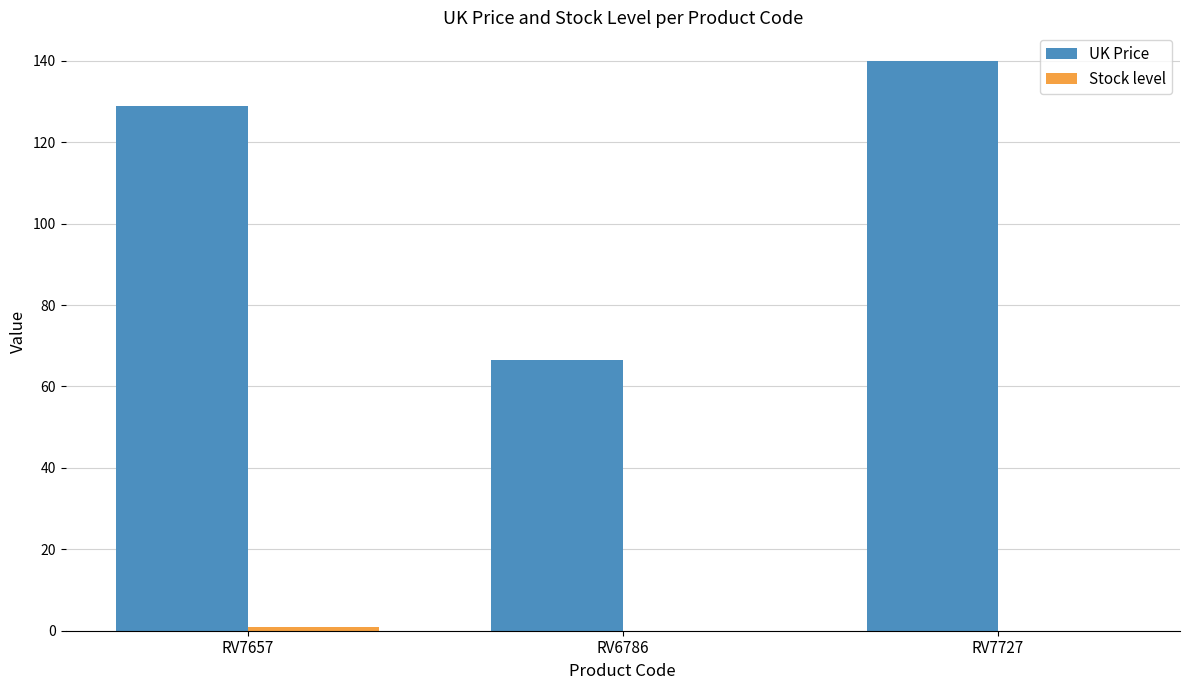

What is the highest value of the UK Price series?

140.0